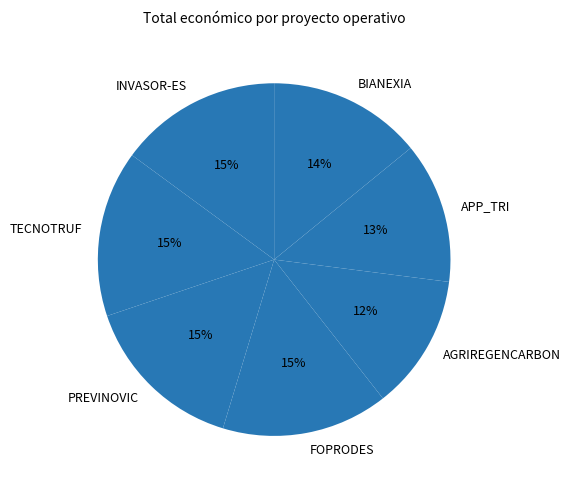

Is the sum of BIANEXIA and APP_TRI greater than half?

No